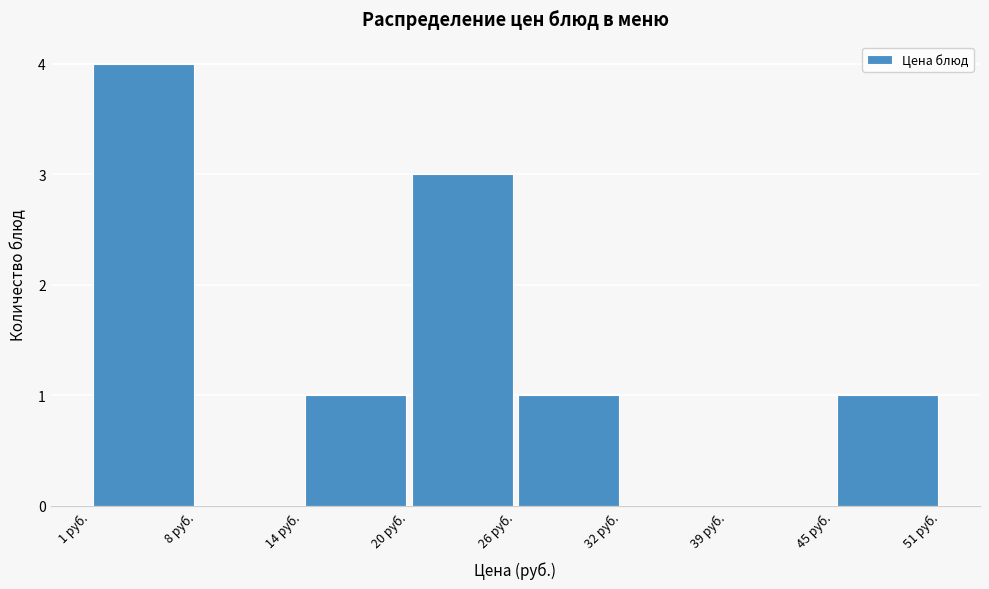

Which range on the x-axis has the tallest bar?

1 to 8